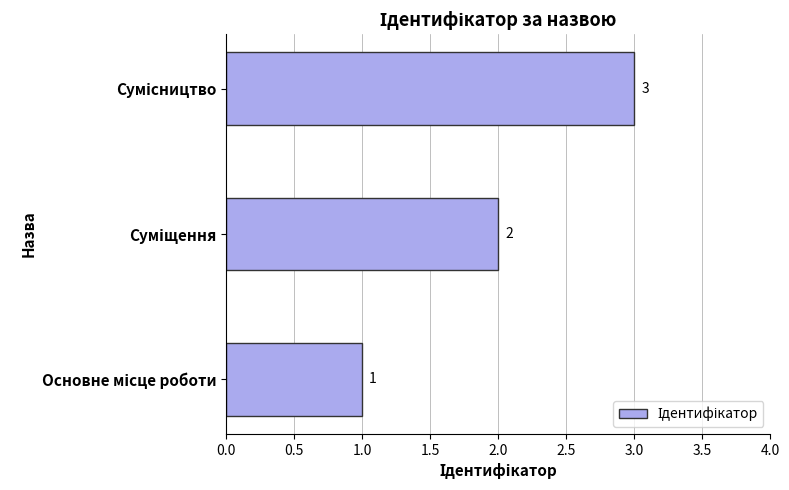

What is the maximum value shown in the chart?

3